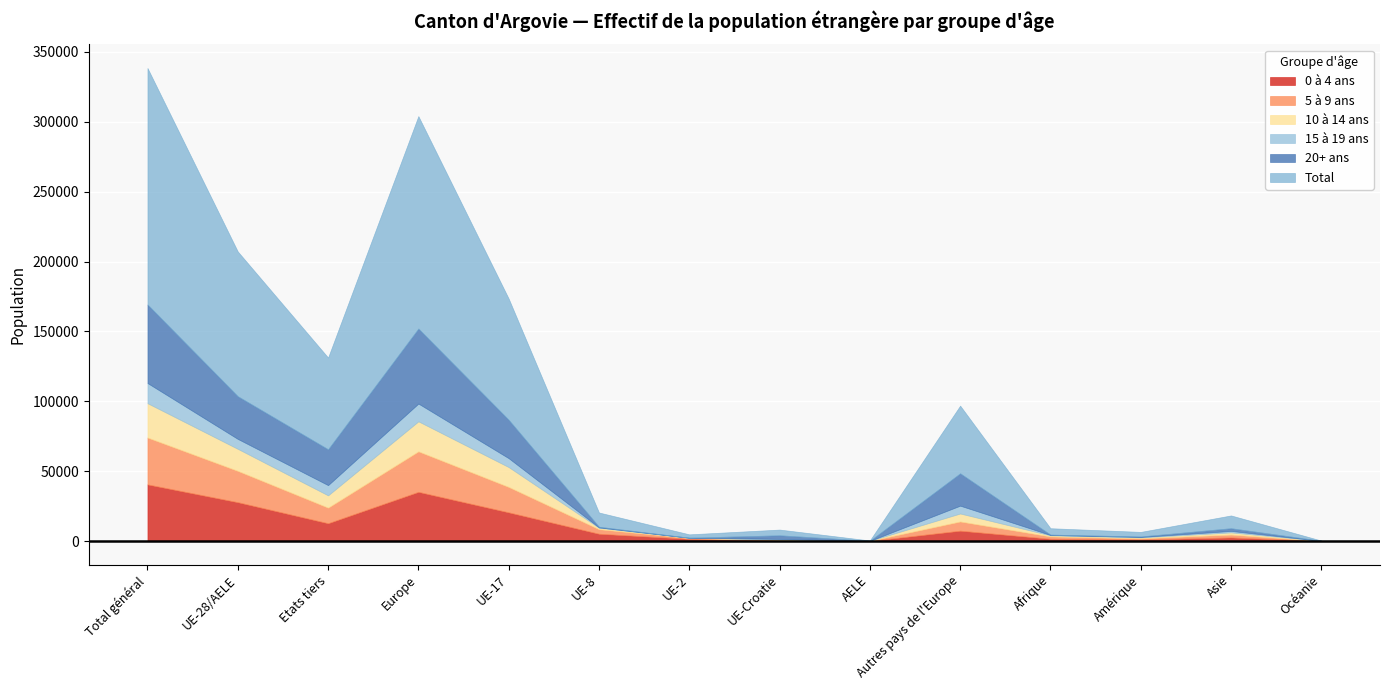

Which series has the largest total across all categories?

Total